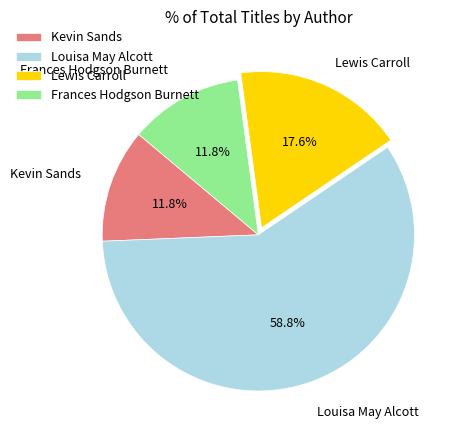

To the nearest percent, what is the difference between the largest and smallest slice percentages?

47%